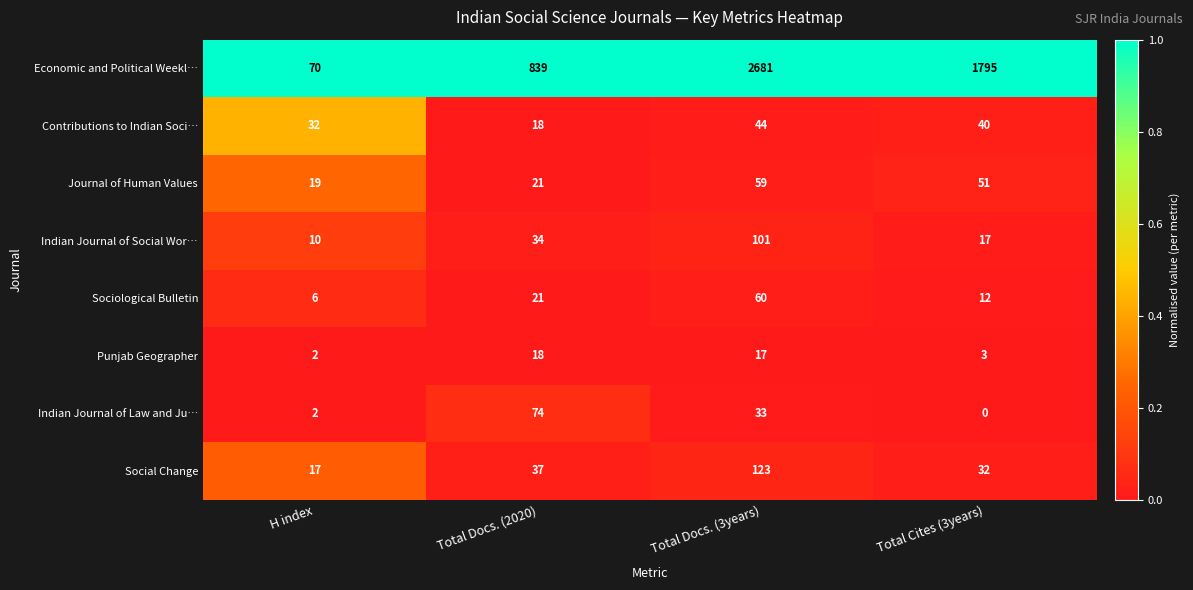

How many categories are shown in the chart?

4